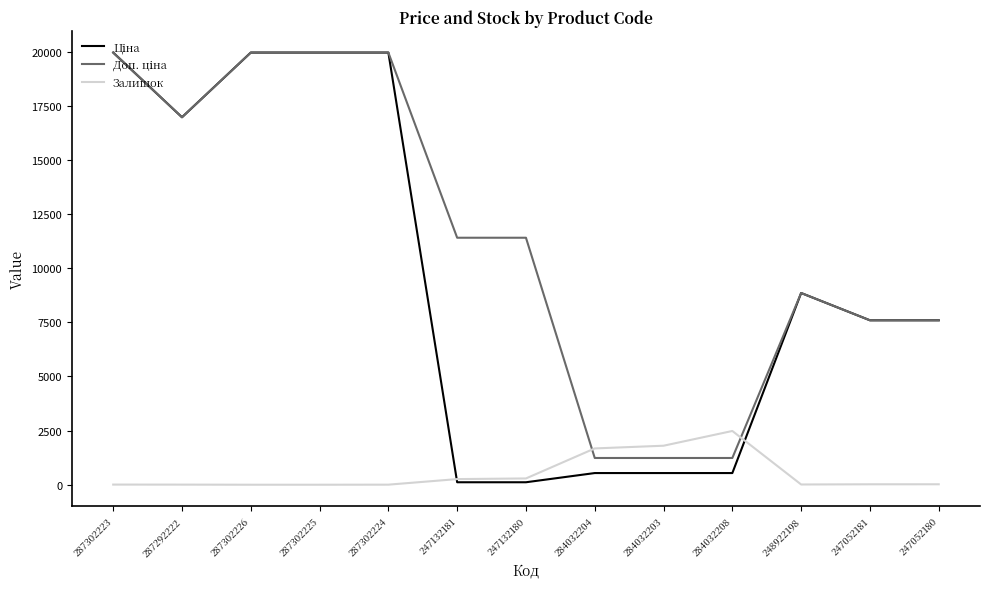

What is the maximum value shown in the chart?

19964.2